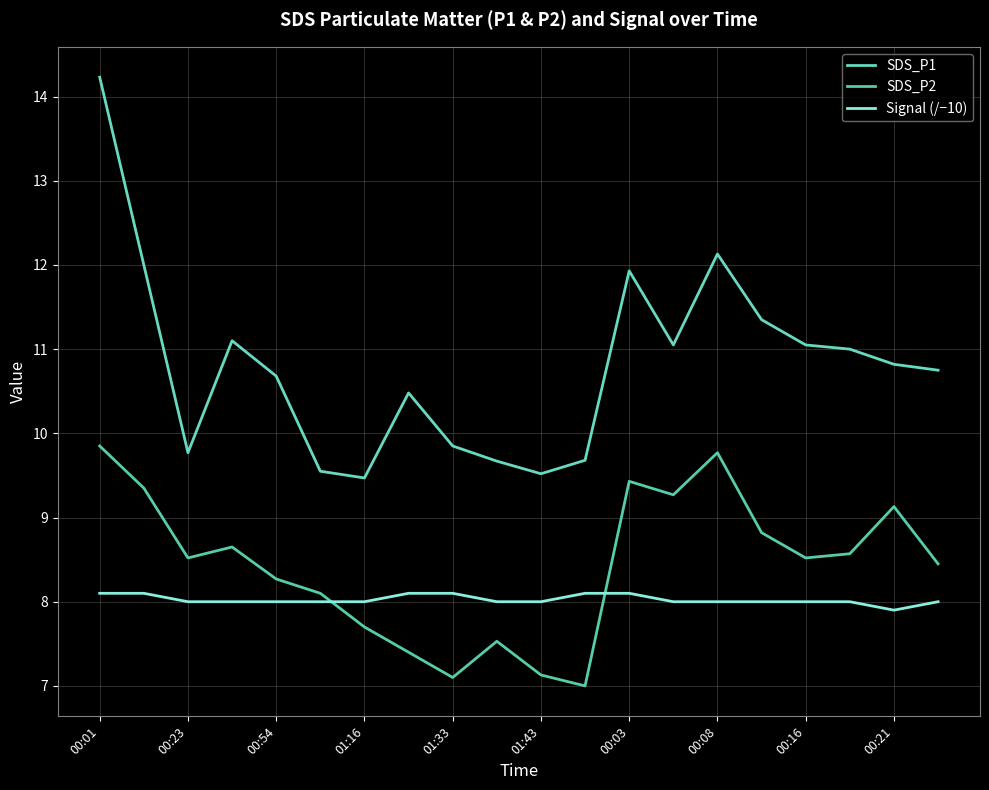

Is this an area chart (filled region under the line)?

No